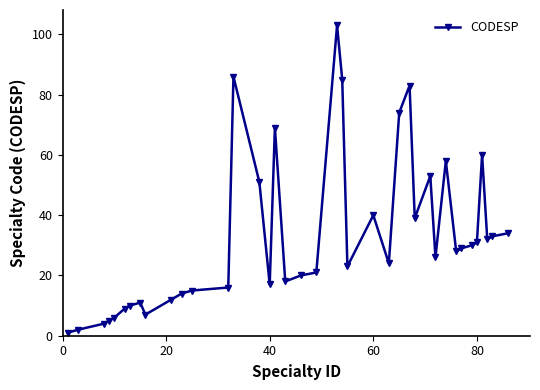

True or false: there are more than 2 points higher than both neighbors.

True